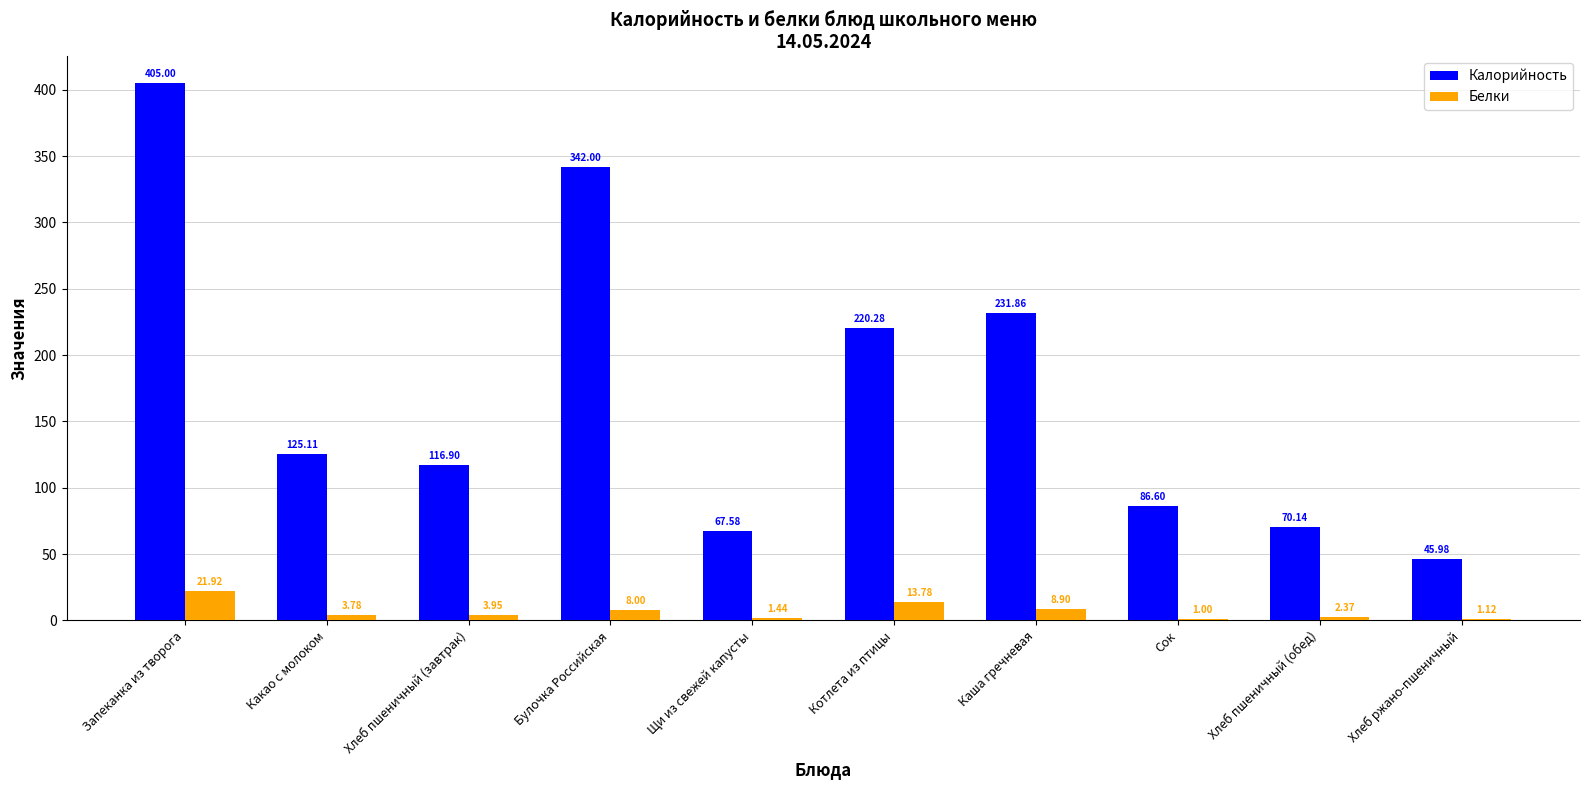

At which label does Белки first exceed 3?

Запеканка из творога